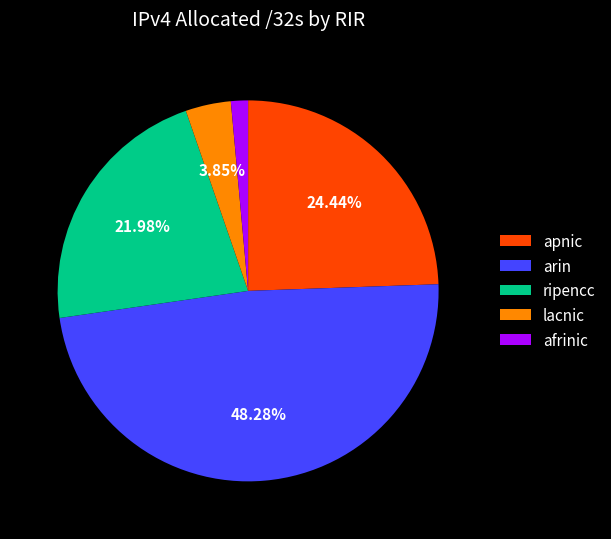

Is there any slice that represents more than half of the pie?

No